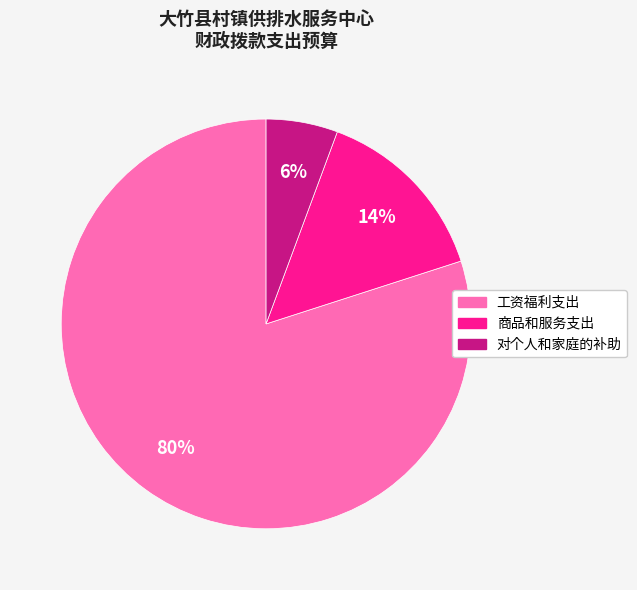

True or false: 商品和服务支出 accounts for 14% of the total.

True